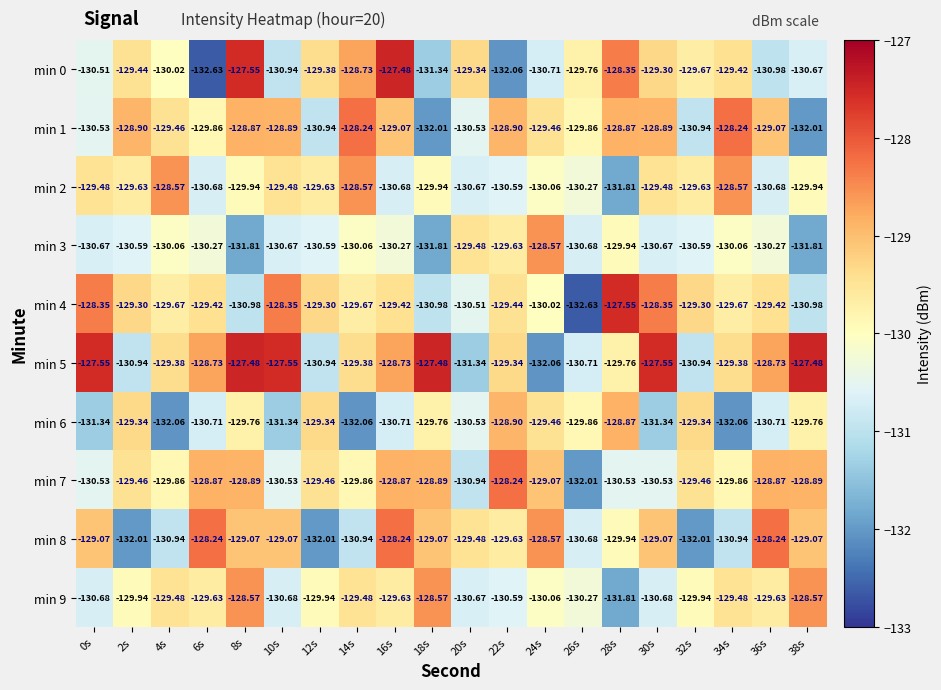

How many data points does each series have?

20